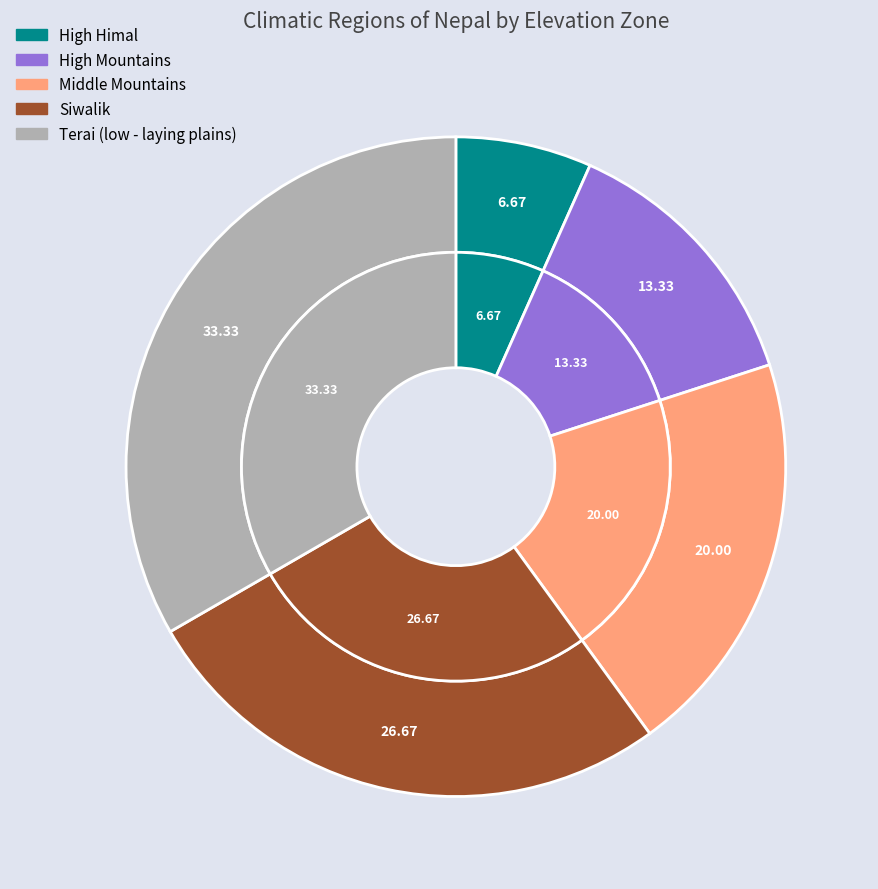

Which slice is the largest?

Terai (low - laying plains)